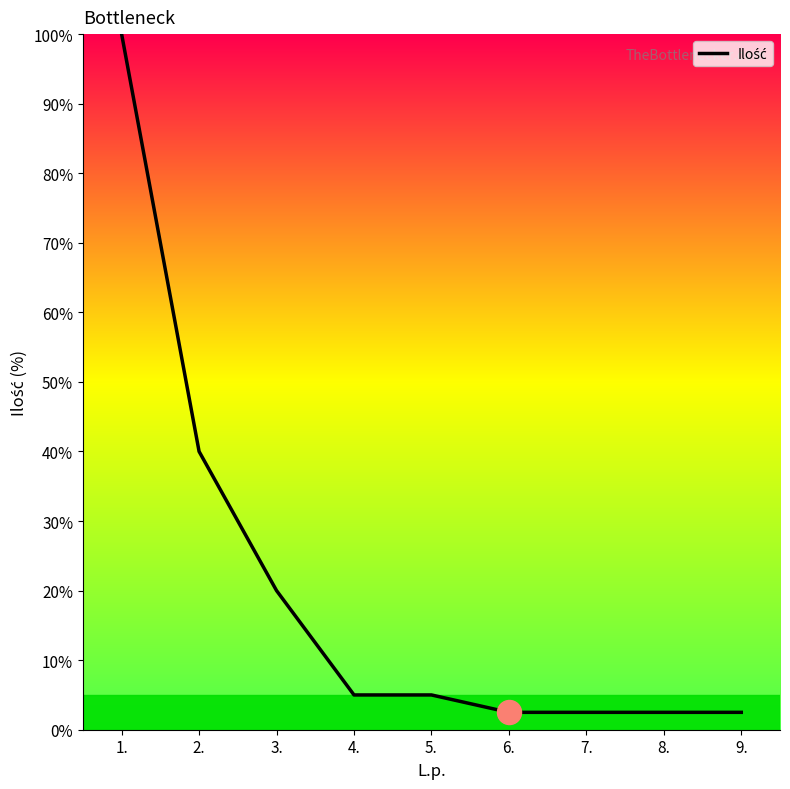

What is the change in value from 2. to 7.?

-37.5